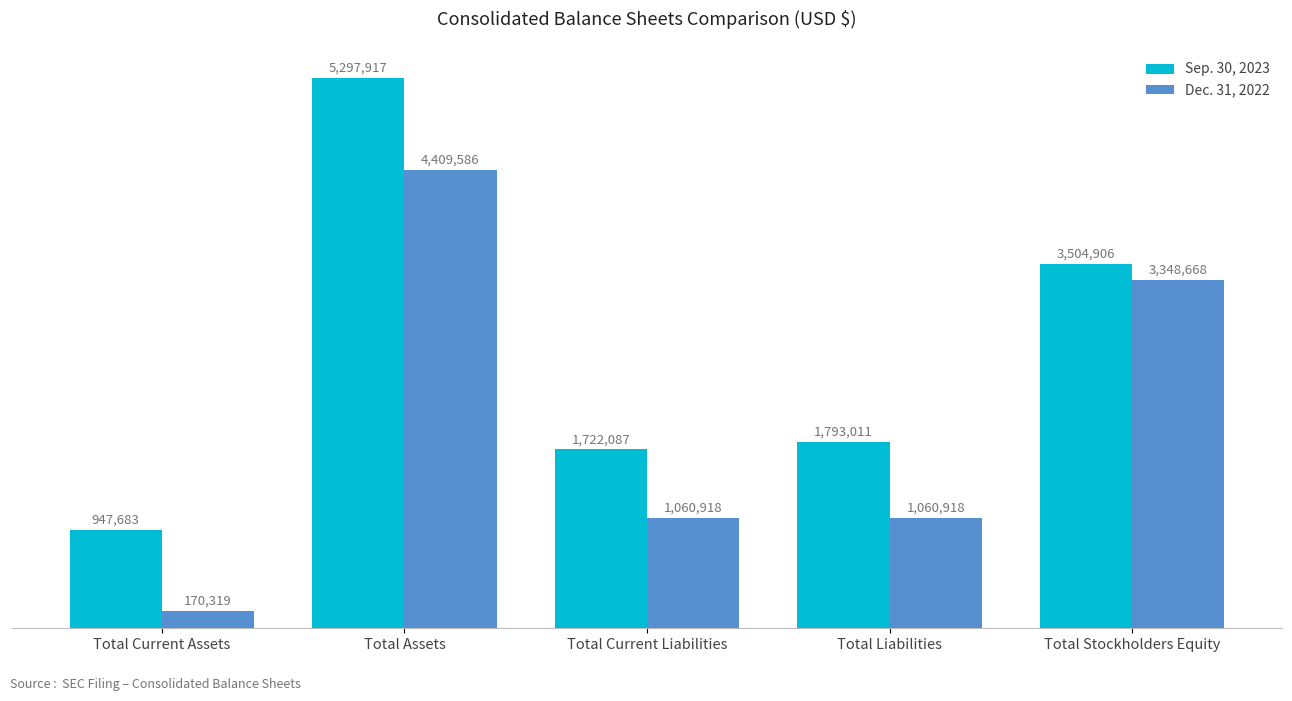

Reading left to right, list all the values displayed in this chart.

Sep. 30, 2023: Total Current Assets=947683	Total Assets=5297917	Total Current Liabilities=1722087	Total Liabilities=1793011	Total Stockholders Equity=3504906
Dec. 31, 2022: Total Current Assets=170319	Total Assets=4409586	Total Current Liabilities=1060918	Total Liabilities=1060918	Total Stockholders Equity=3348668